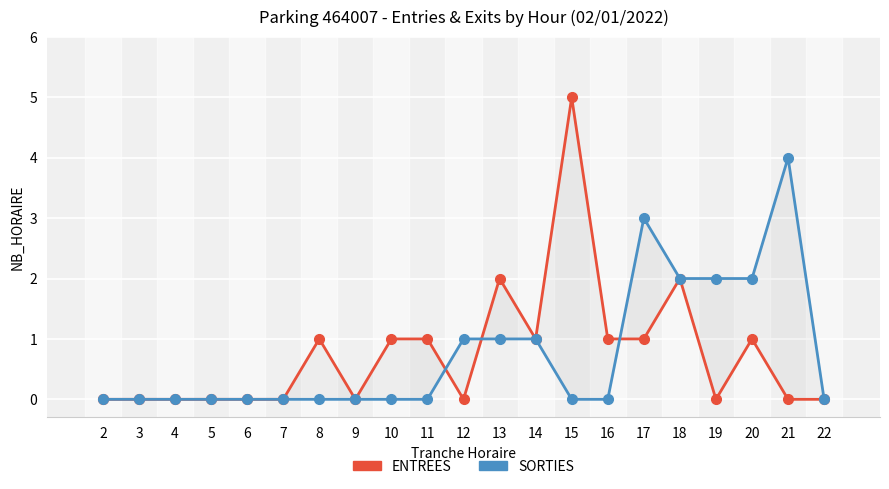

What are all the series names shown in the legend?

ENTREES, SORTIES